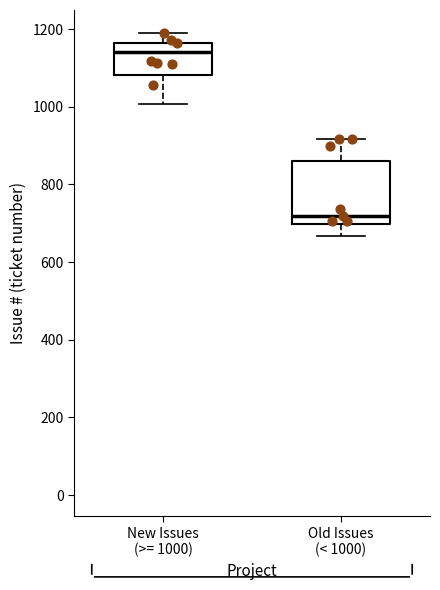

Where does the median line of the box for Old Issues (< 1000) sit on the y-axis? The values are not printed on the chart, so give them approximately, as read against the axis.

720